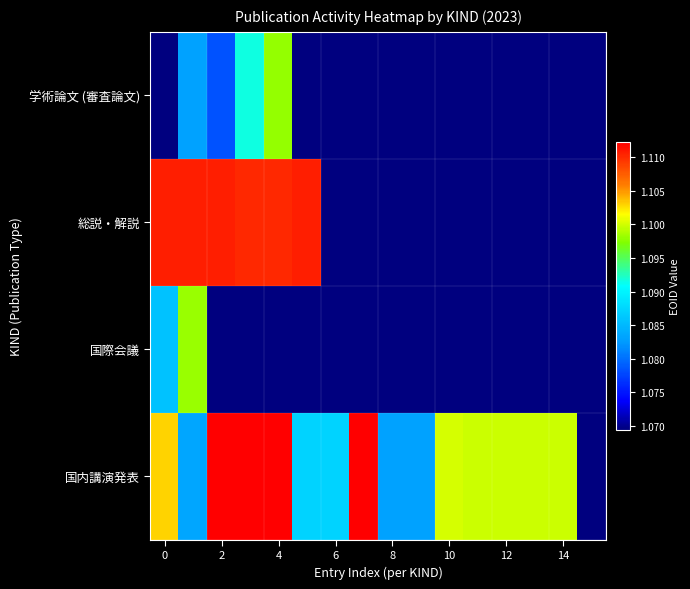

Count the number of categories in the chart.

16